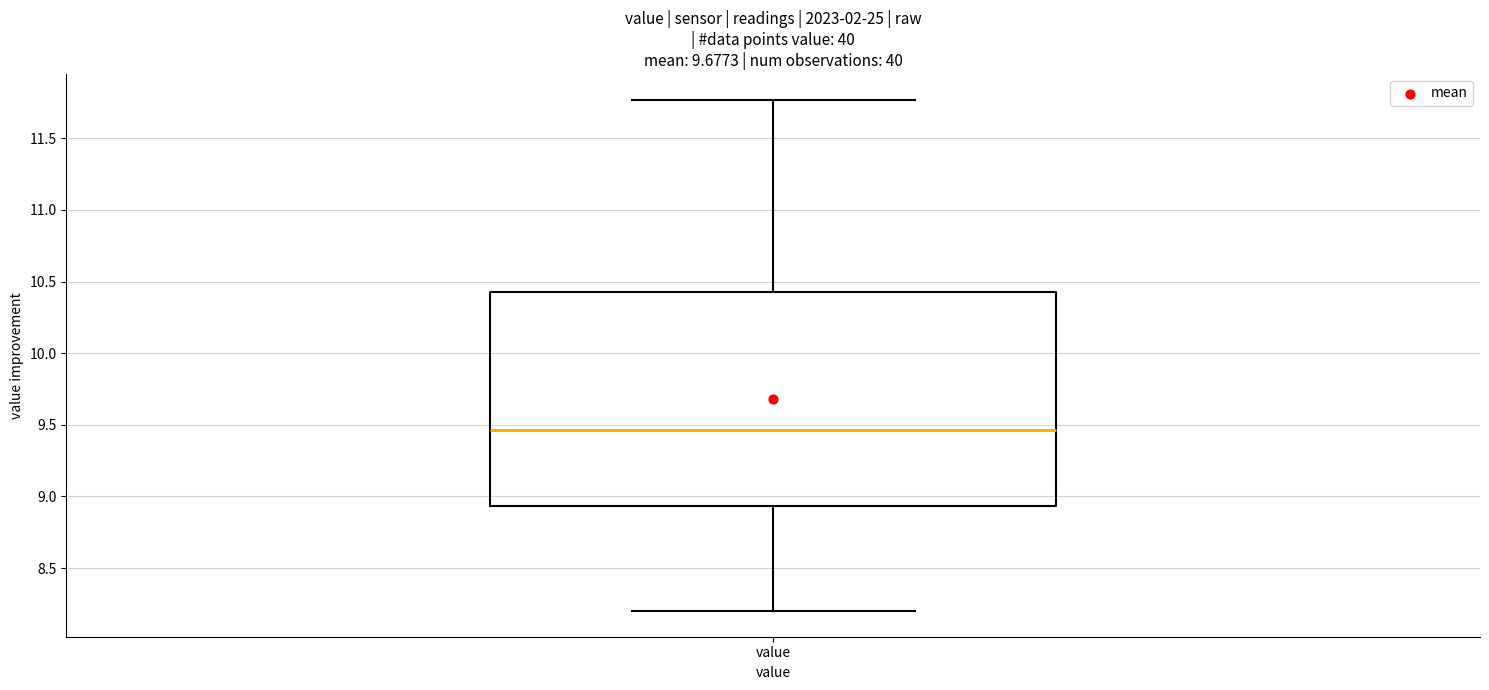

Where is the upper edge of the box for value on the y-axis? The values are not printed on the chart, so give them approximately, as read against the axis.

10.45